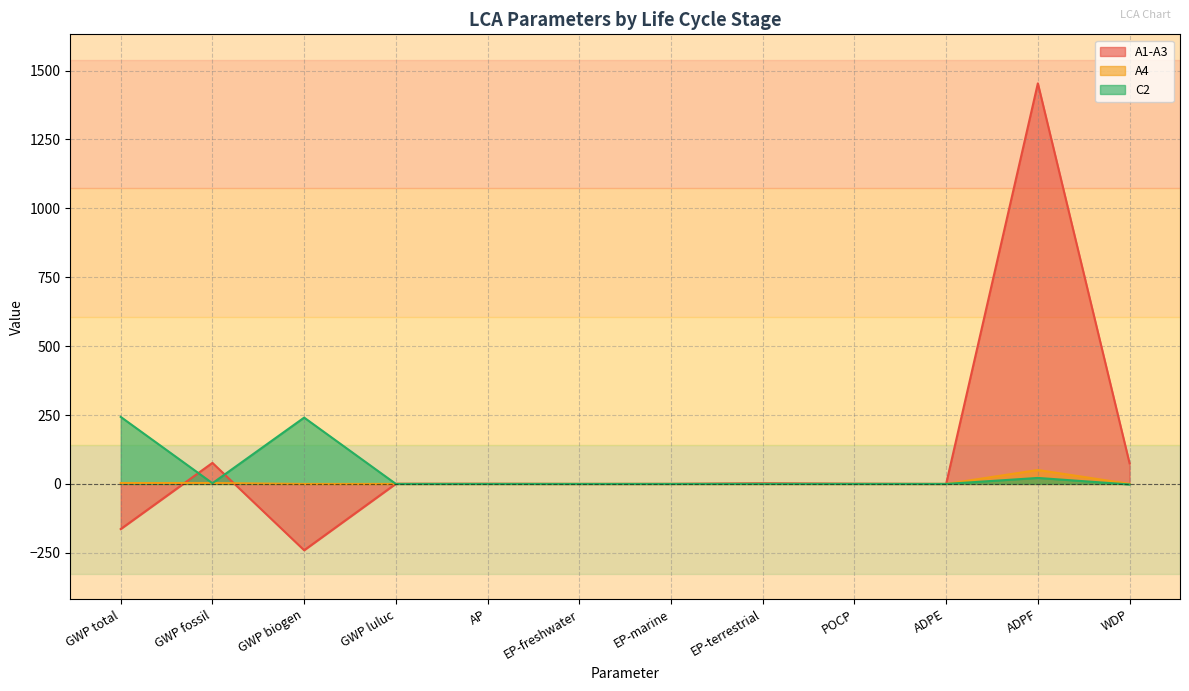

Which series has the largest total across all categories?

A1-A3